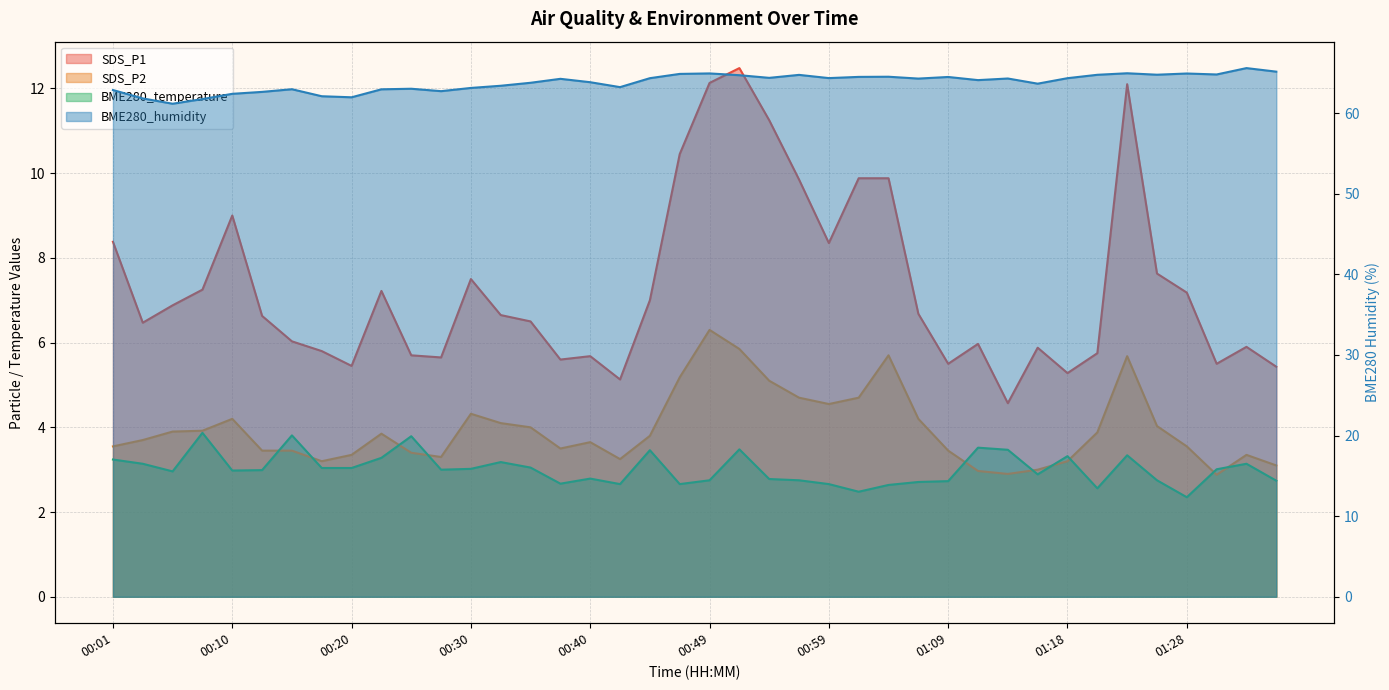

What is the value of the SDS_P1 point at the 39th from the left?

5.9